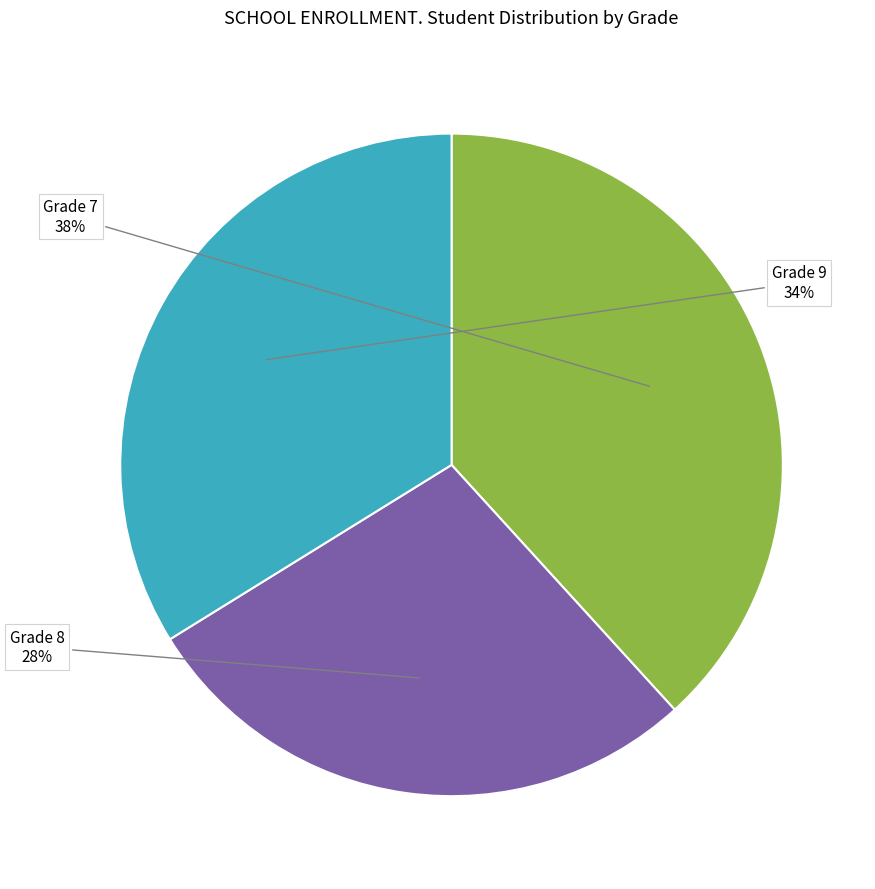

Between Grade 9 and Grade 7, which is larger?

Grade 7